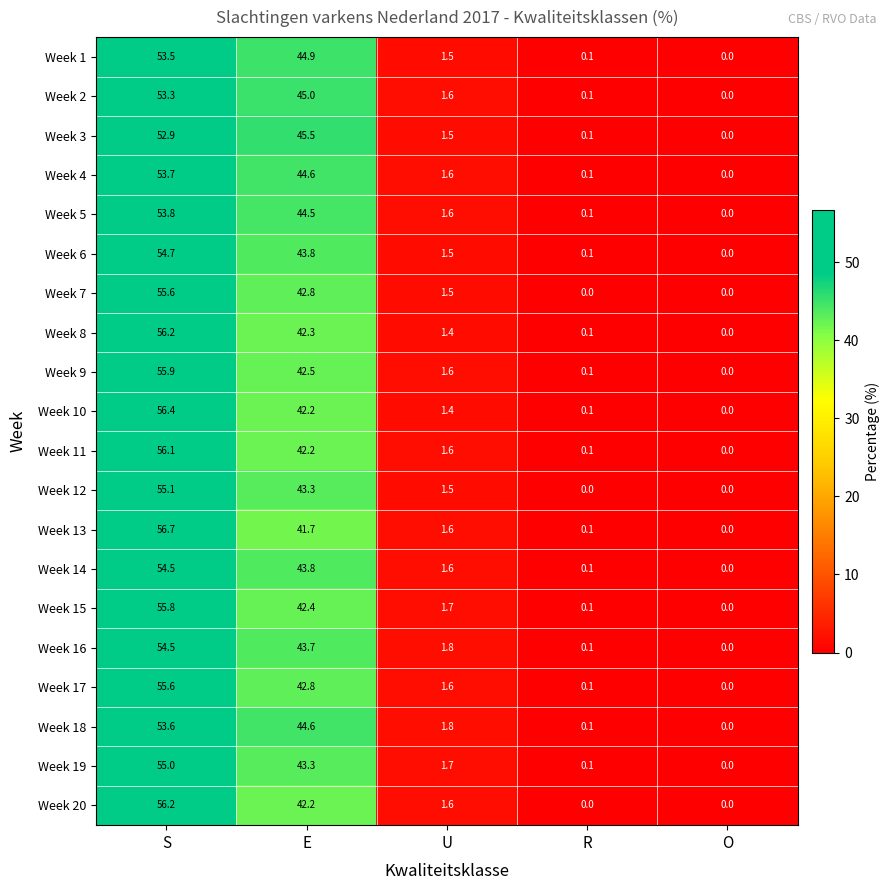

What is the total value across all series at R?

1.7